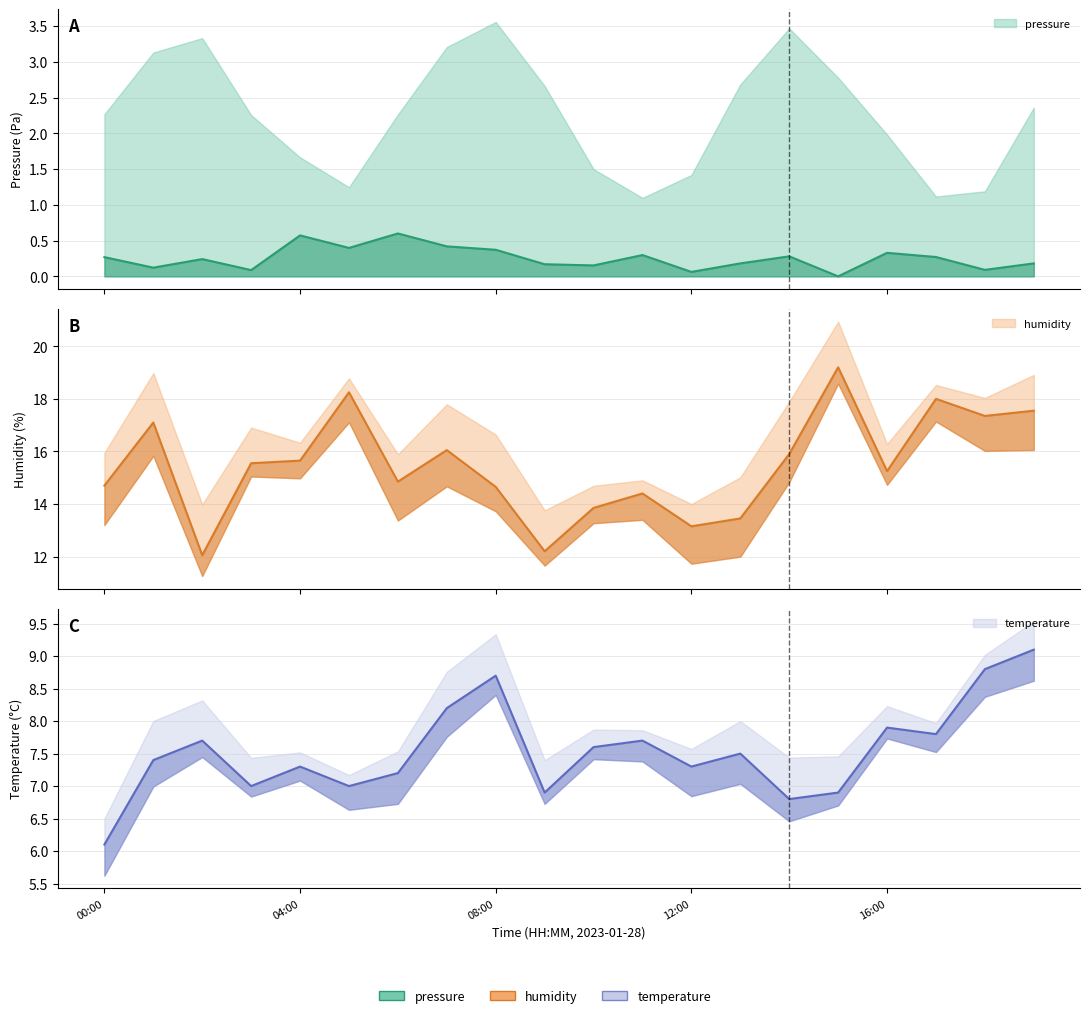

What is the total value across all series at 14:00?

23.0